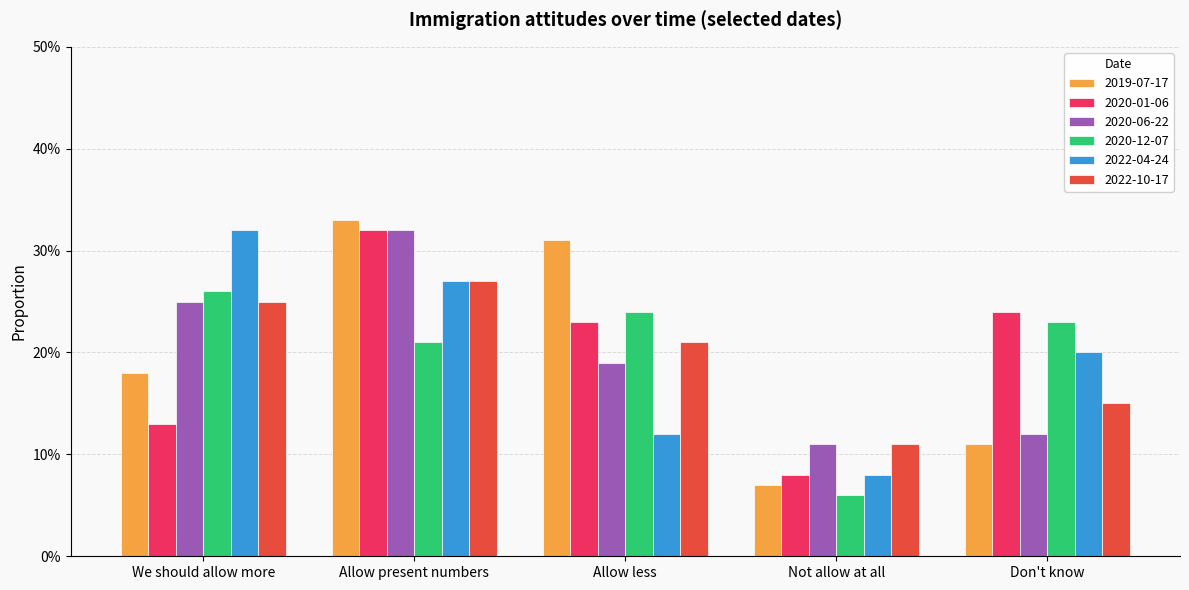

Does the chart contain any negative values?

No